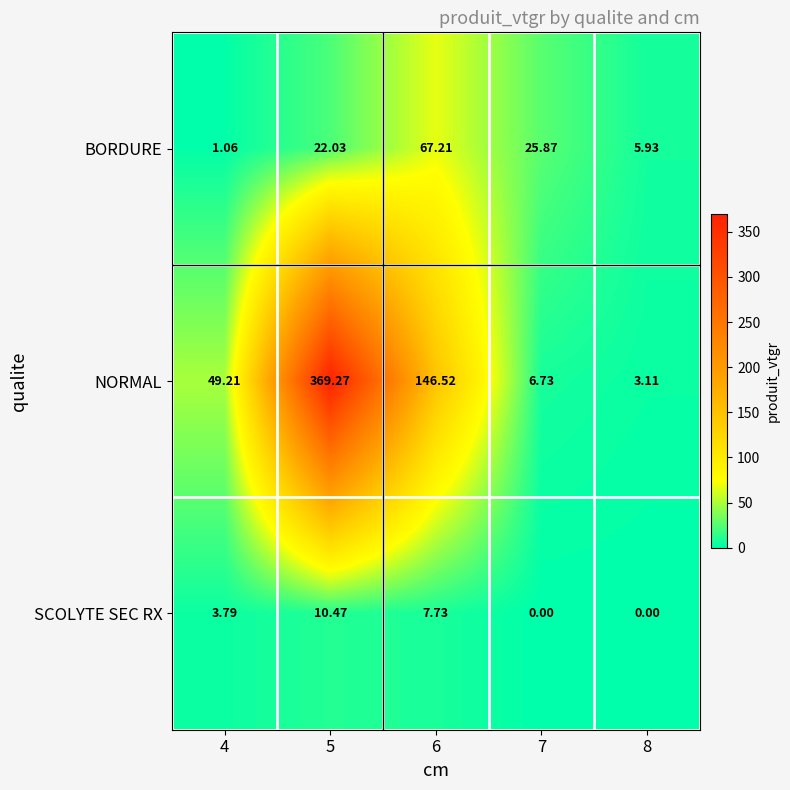

Which series changed the most between 6 and 7?

NORMAL